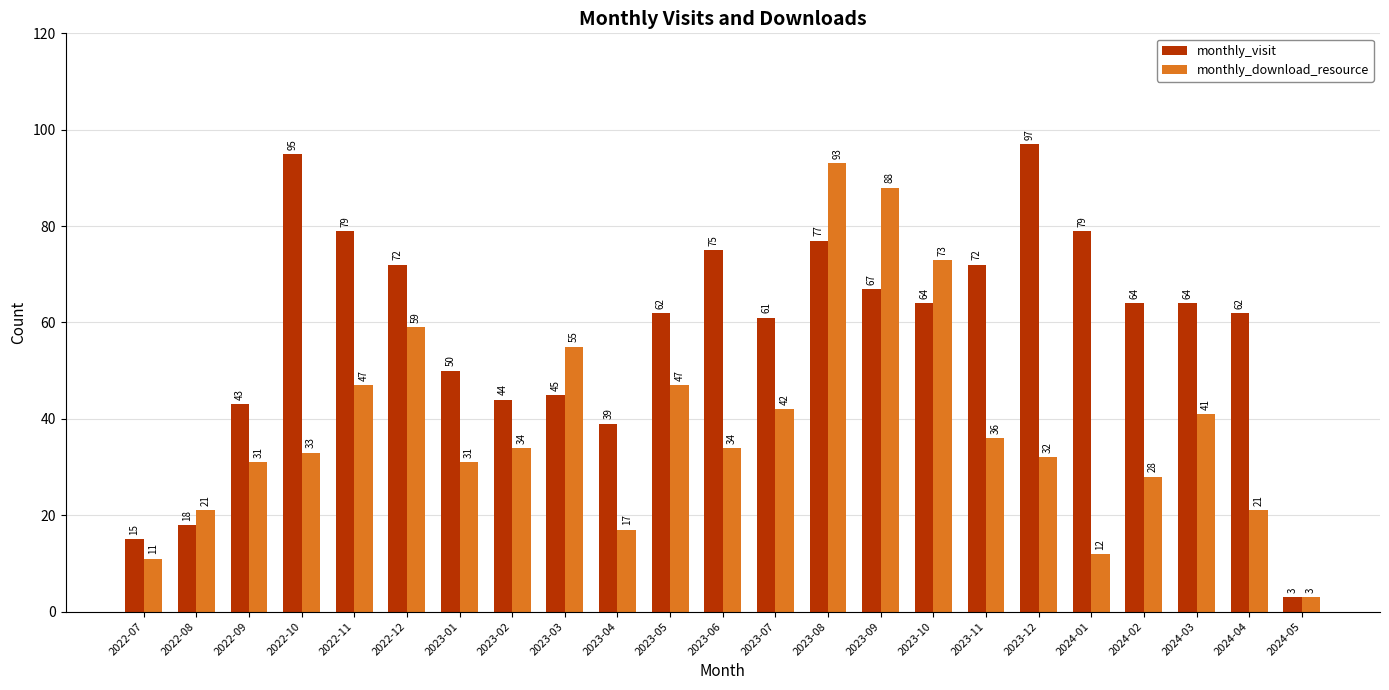

What is the label of the 23rd bar from the left?

2024-05